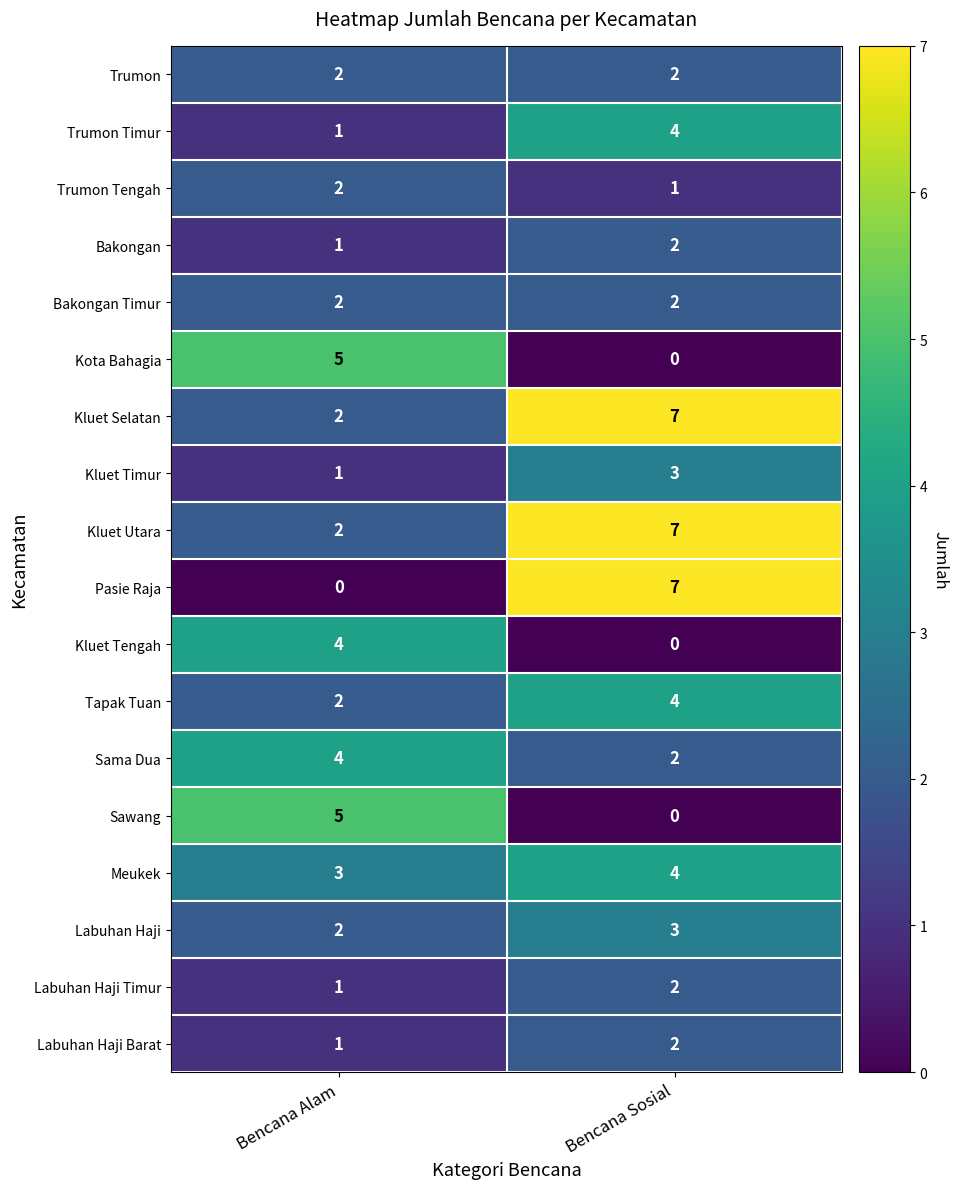

What is the difference between the Pasie Raja values at Bencana Alam and Bencana Sosial?

7